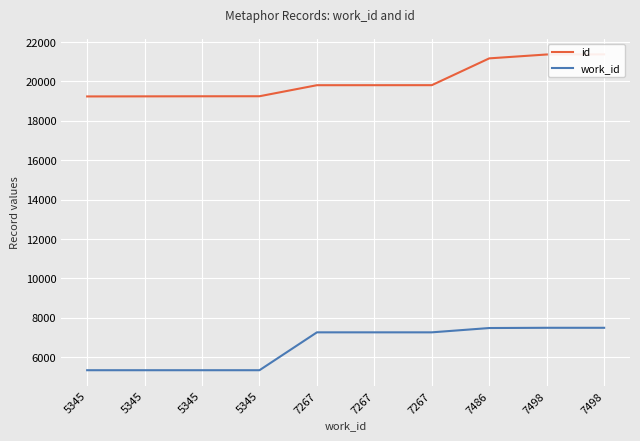

True or false: work_id has a value of 7267 at 7267.

True